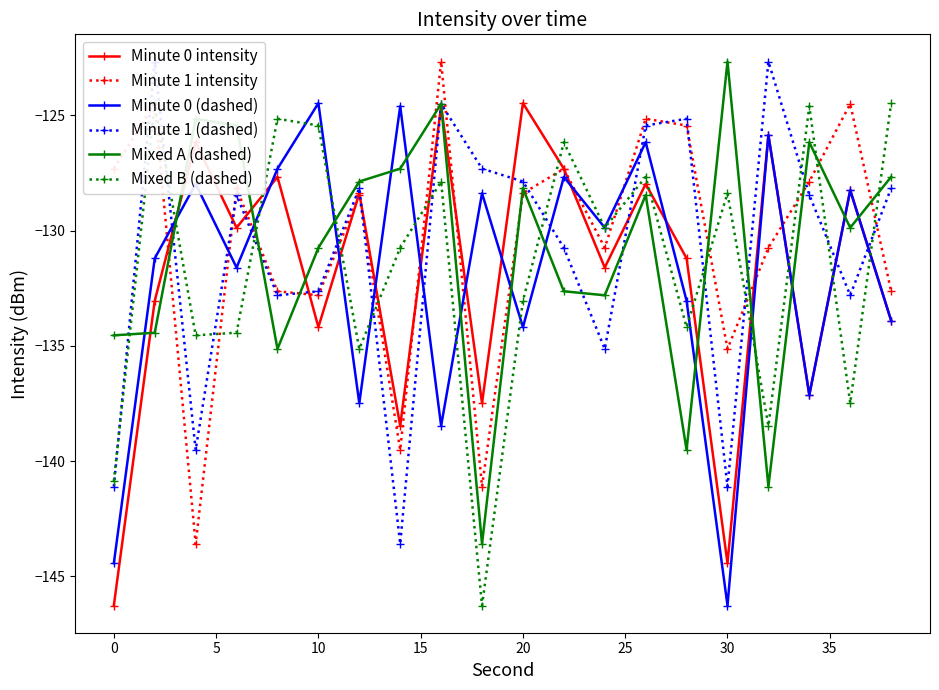

In Minute 0 (dashed), how many points are lower than both neighbors (excluding endpoints)?

7